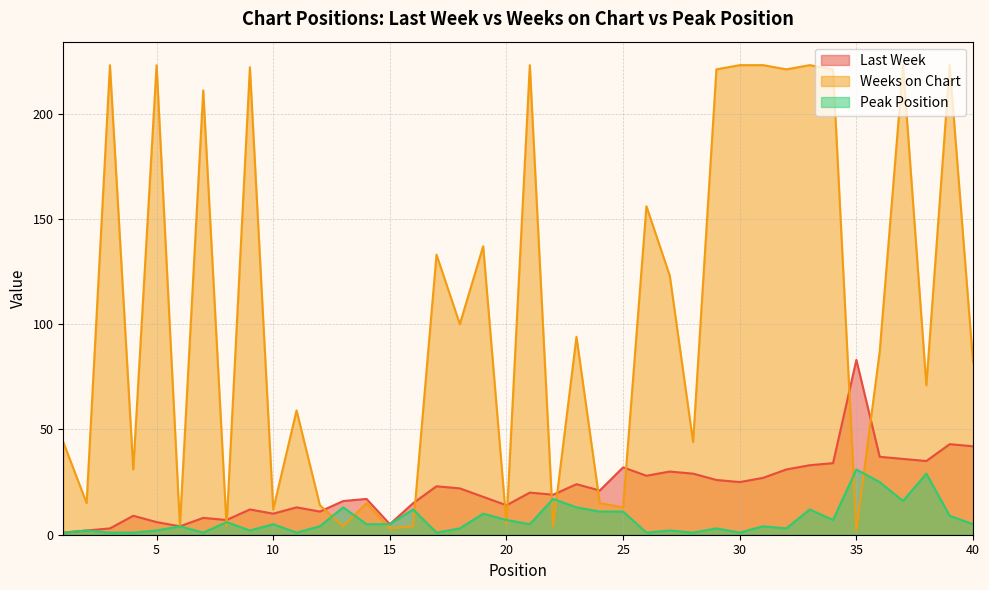

Reading right to left, transcribe all the data shown in this chart.

Last Week: 42	43	35	36	37	83	34	33	31	27	25	26	29	30	28	32	21	24	19	20	14	18	22	23	15	5	17	16	11	13	10	12	7	8	4	6	9	3	2	1
Weeks on Chart: 82	223	71	223	87	2	221	223	221	223	223	221	44	123	156	13	15	94	4	223	5	137	100	133	4	3	15	4	14	59	12	222	4	211	4	223	31	223	15	44
Peak Position: 5	9	29	16	25	31	7	12	3	4	1	3	1	2	1	11	11	13	17	5	7	10	3	1	12	5	5	13	4	1	5	2	6	1	4	2	1	1	2	1